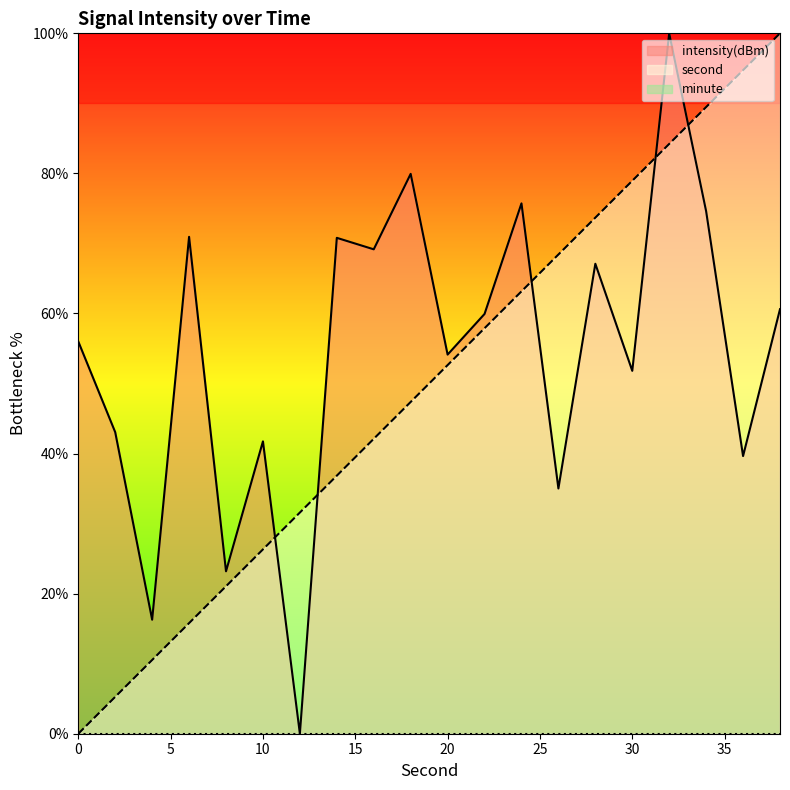

What is the value of the second point at the 17th from the left?

84.2